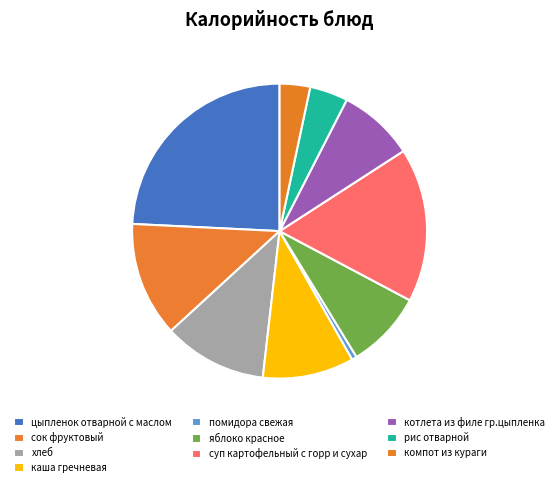

What percentage is the суп картофельный с горр и сухар slice, to the nearest percent?

17%